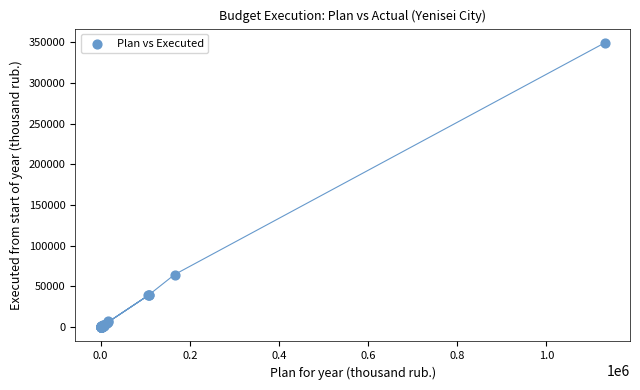

What Y value in the scatter plot is closest to 174633?

64554.1